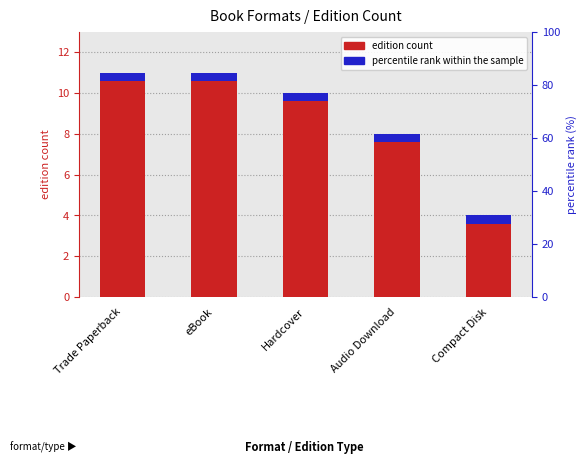

What is the difference between the values at Trade Paperback and Hardcover?

1